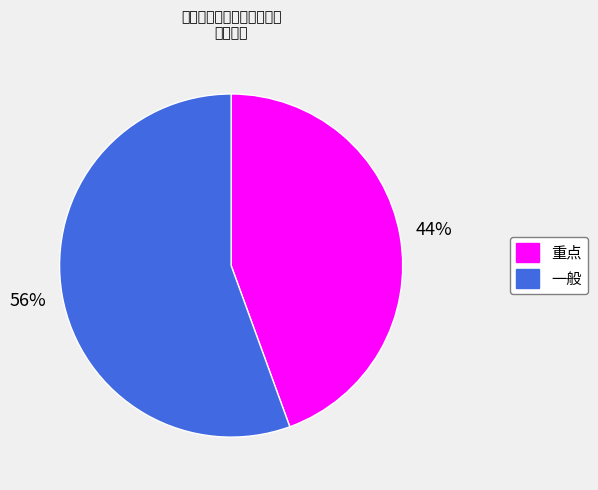

Count the number of slices in the pie.

2